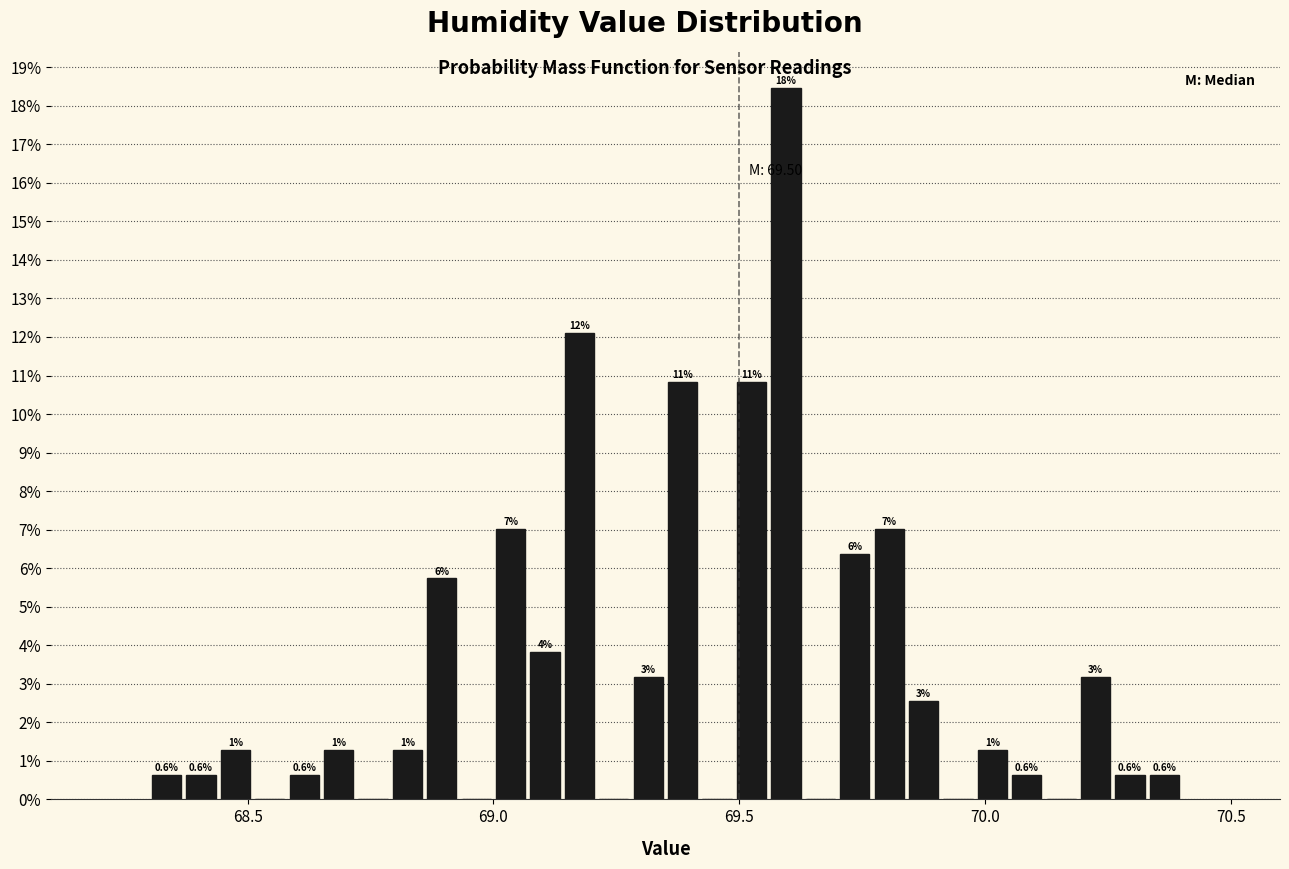

Read against the x-axis, roughly where is the centre of the tallest bar?

69.60